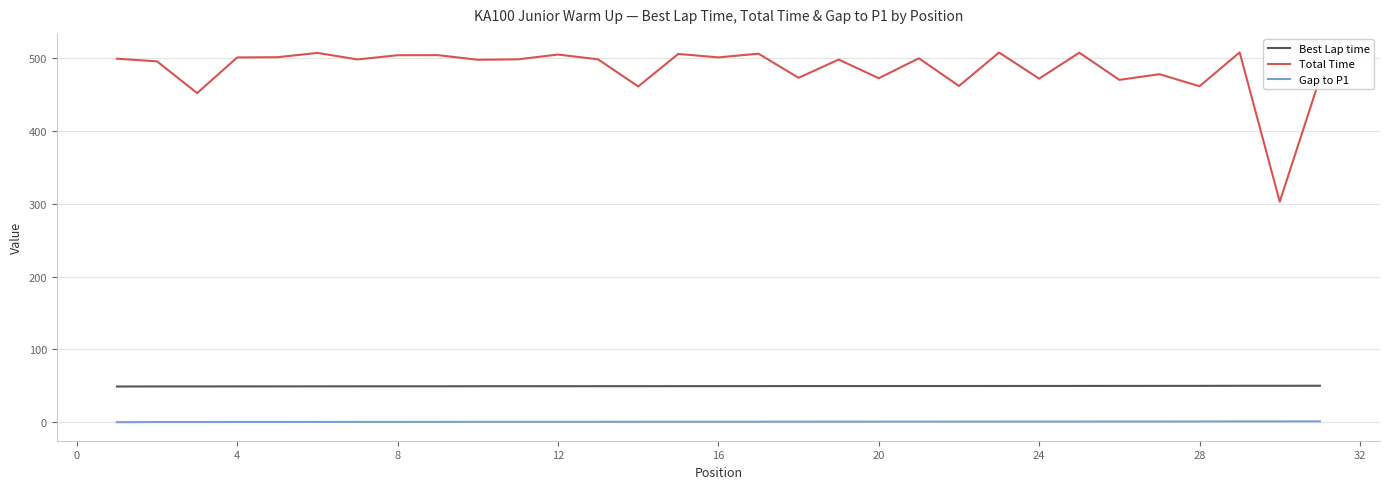

Which series has the largest range (max minus min)?

Total Time